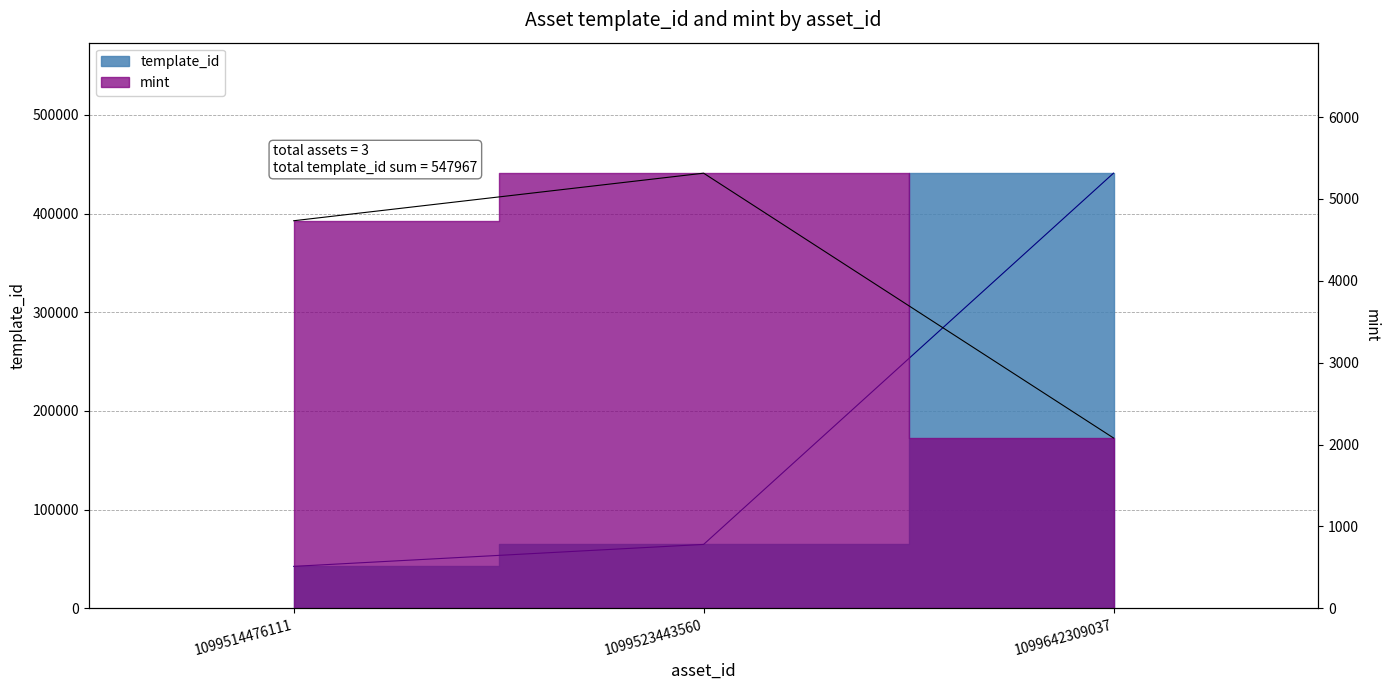

Read the template_id value at 1099642309037, to the nearest 50.

440900